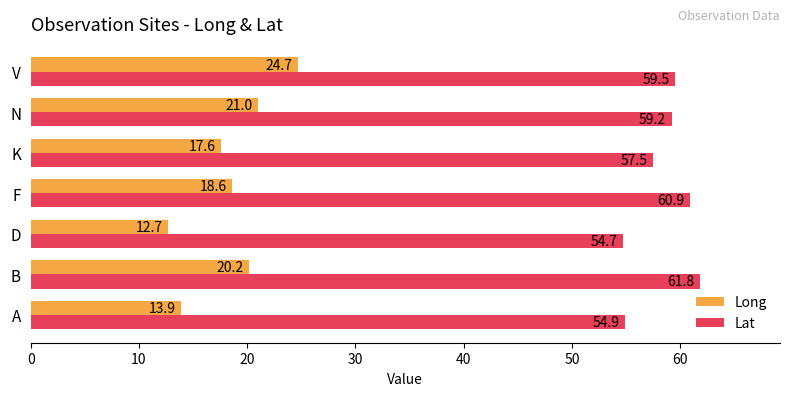

The Lat series shows 59.5 at V. True or false?

True